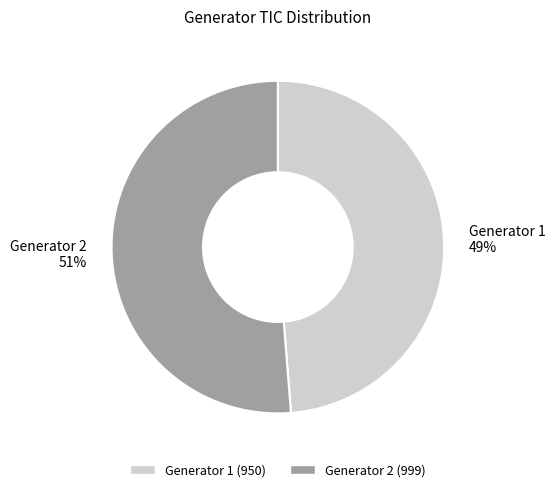

What percentage is the Generator 1 slice, to the nearest percent?

49%